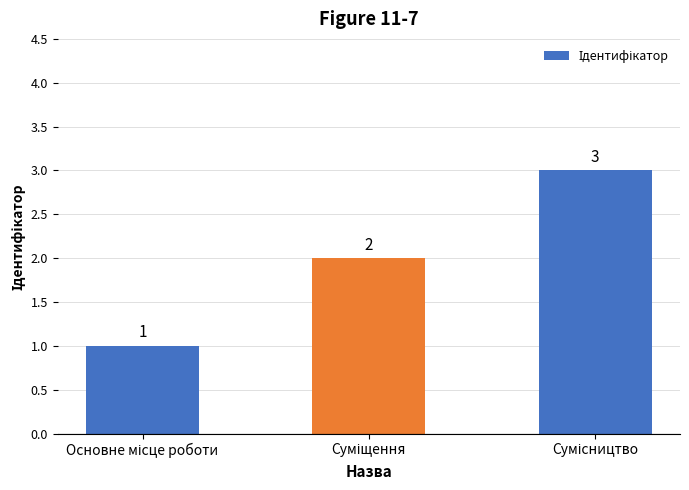

How many values are between 1 and 3?

3